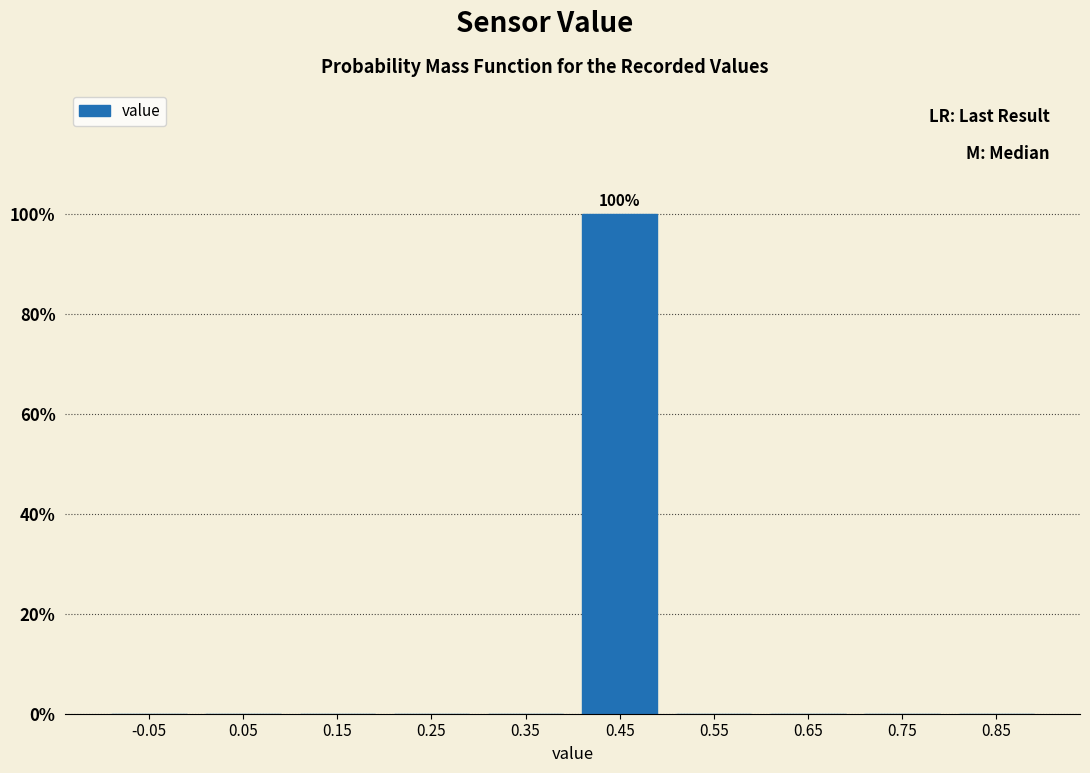

Over which range of the x-axis is the bar tallest?

0.4 to 0.5